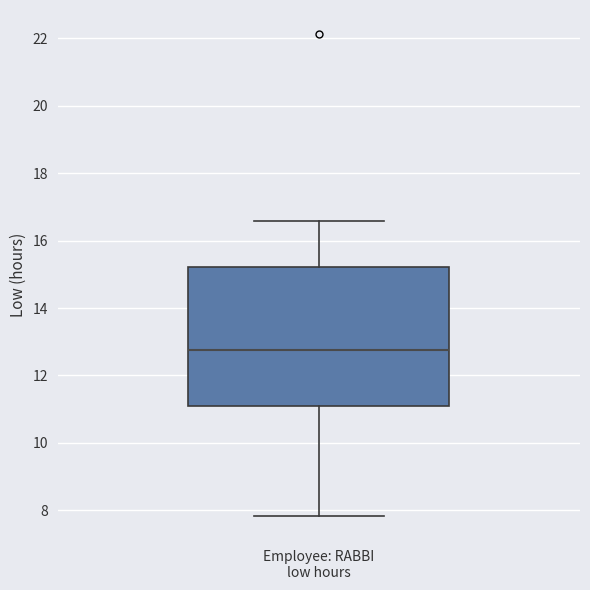

Read this box plot against the y-axis: the position of the median line, the range covered by the box, and the ends of both whiskers. The values are not printed on the chart, so give them approximately, as read against the axis.

median 12.8, box 11.0 to 15.2, whiskers 7.8 to 16.6